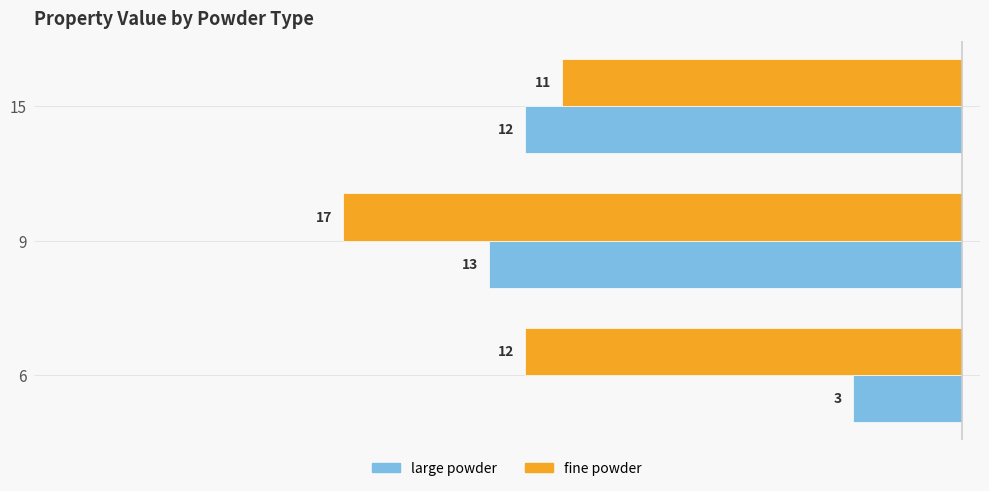

What are all the series names shown in the legend?

large powder, fine powder